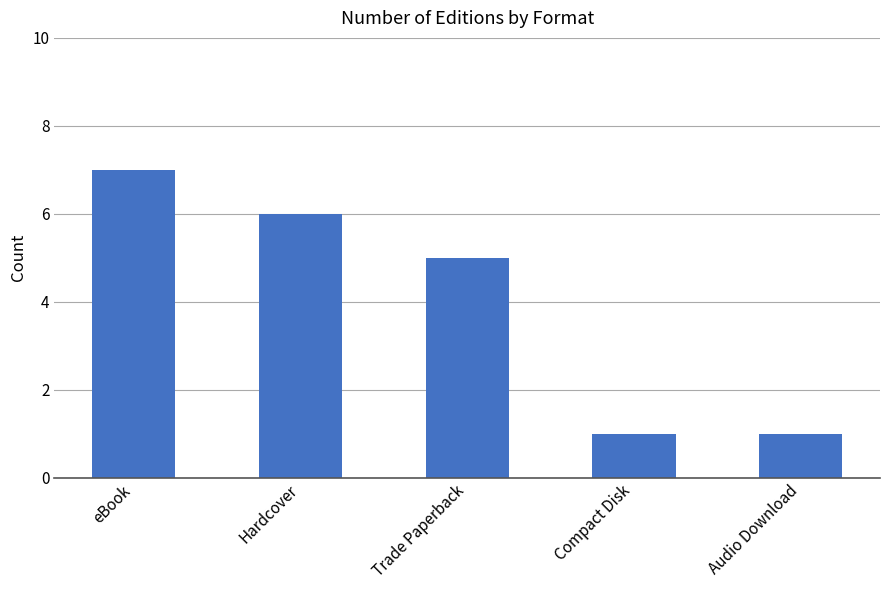

What is the label of the 1st bar from the right?

Audio Download